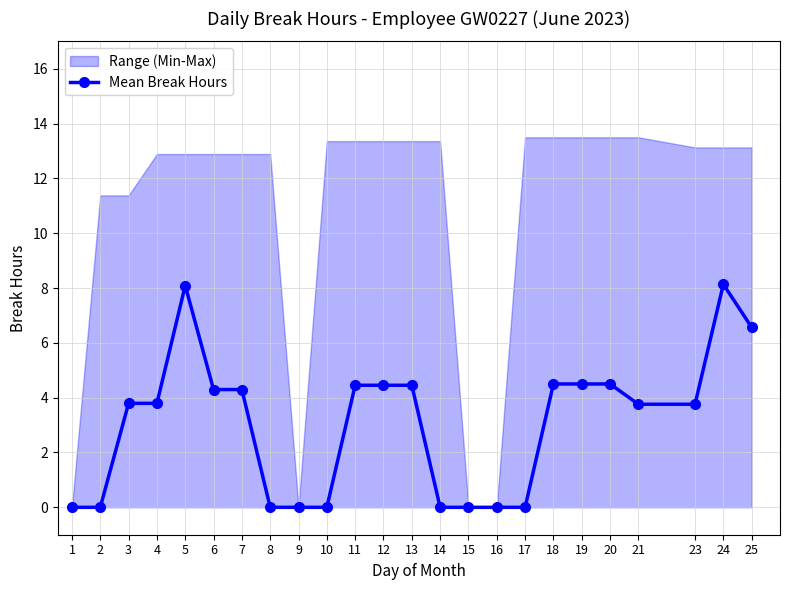

The chart shows a value of 0.0 at 15. True or false?

True